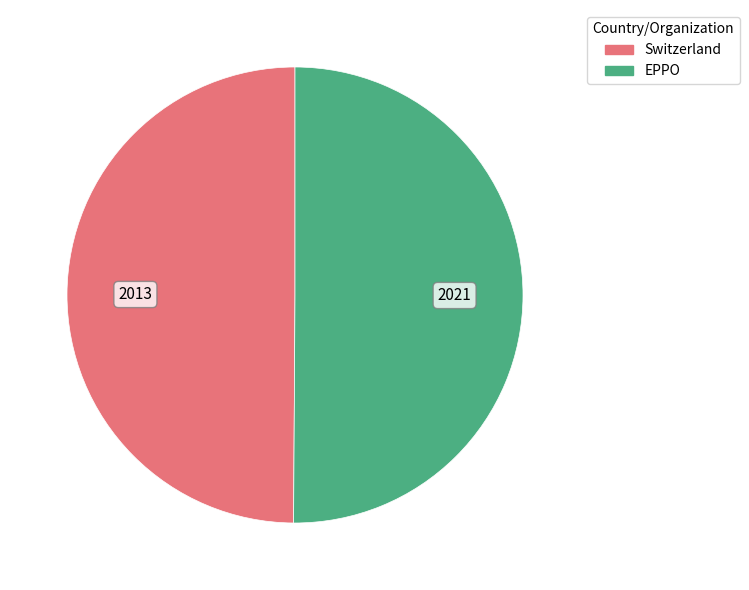

Is it true that Switzerland is 38% of the pie?

False